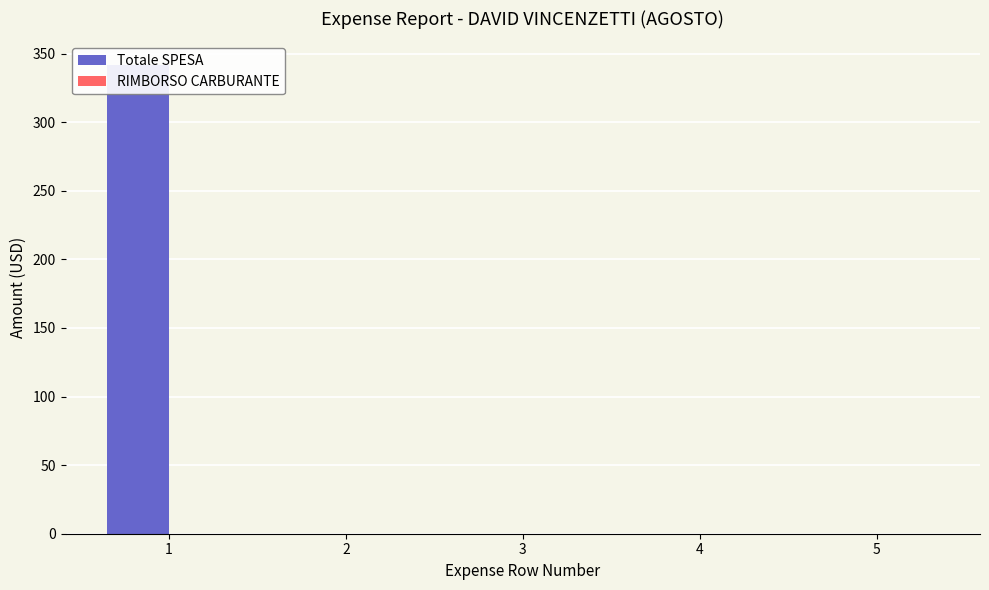

Which category has the highest value in the RIMBORSO CARBURANTE series?

1